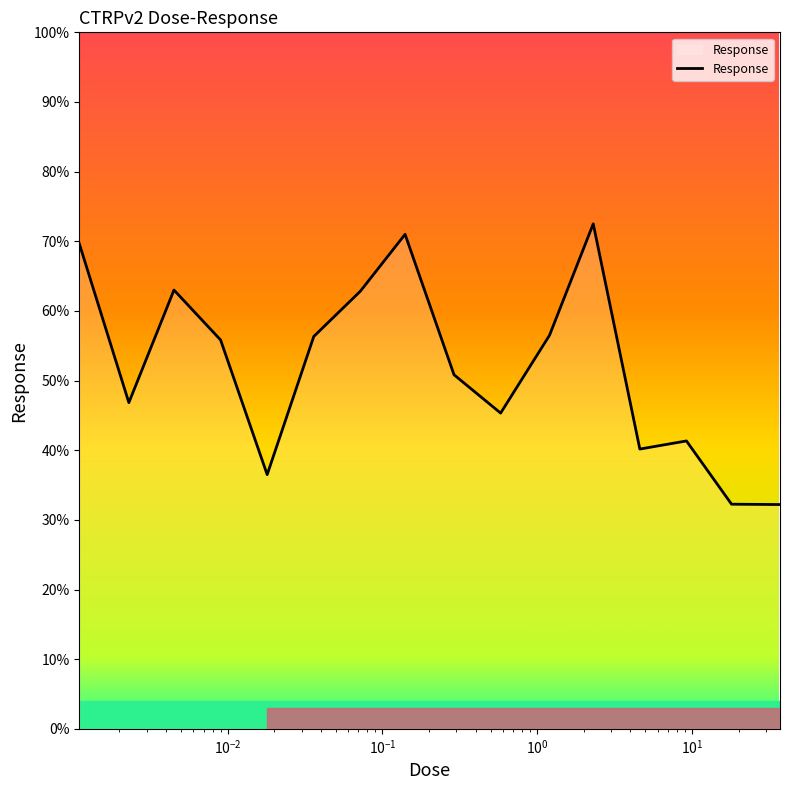

True or false: the data has more than 2 interior local peaks.

True